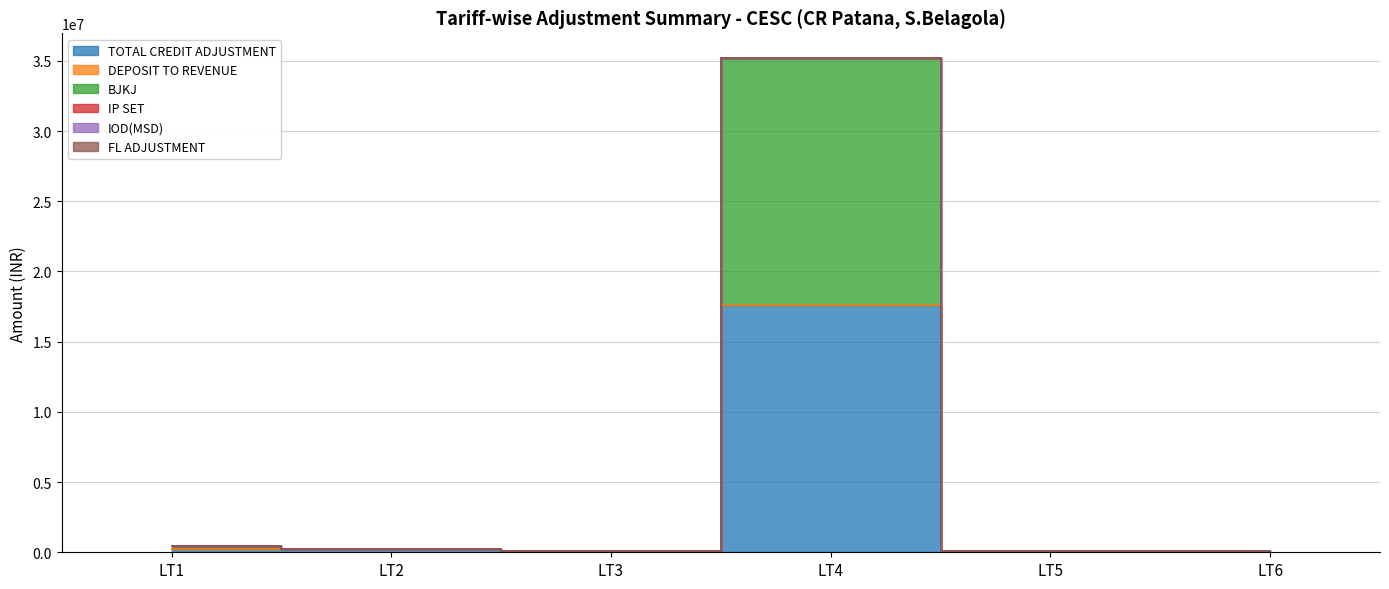

What is the sum of all BJKJ values?

17826475.4